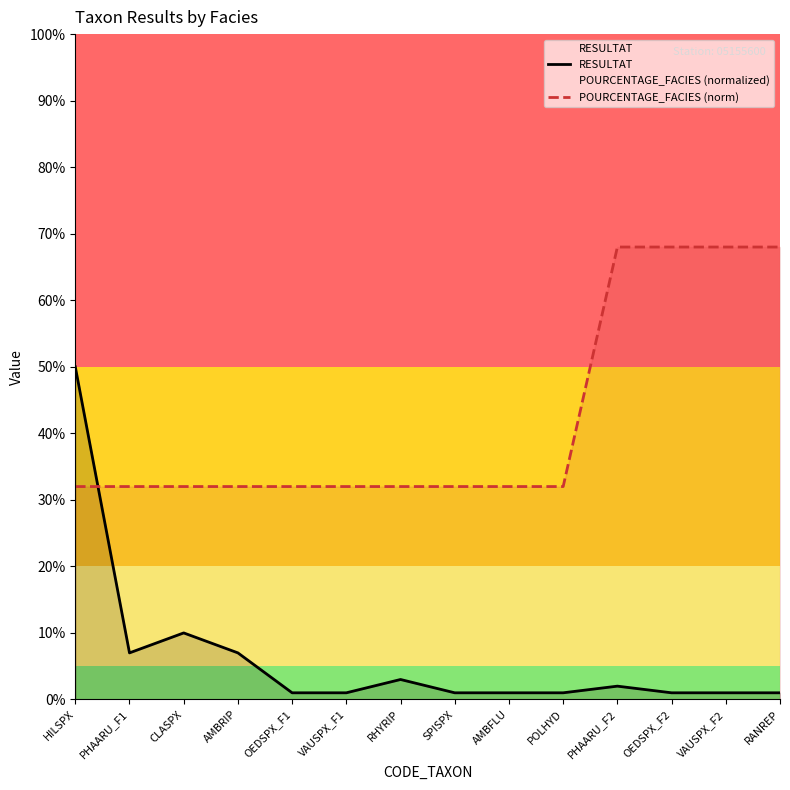

What is the total value across all series at AMBRIP?

0.4